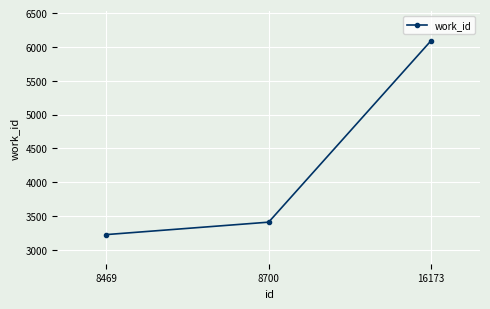

How many data points are less than 3409?

1